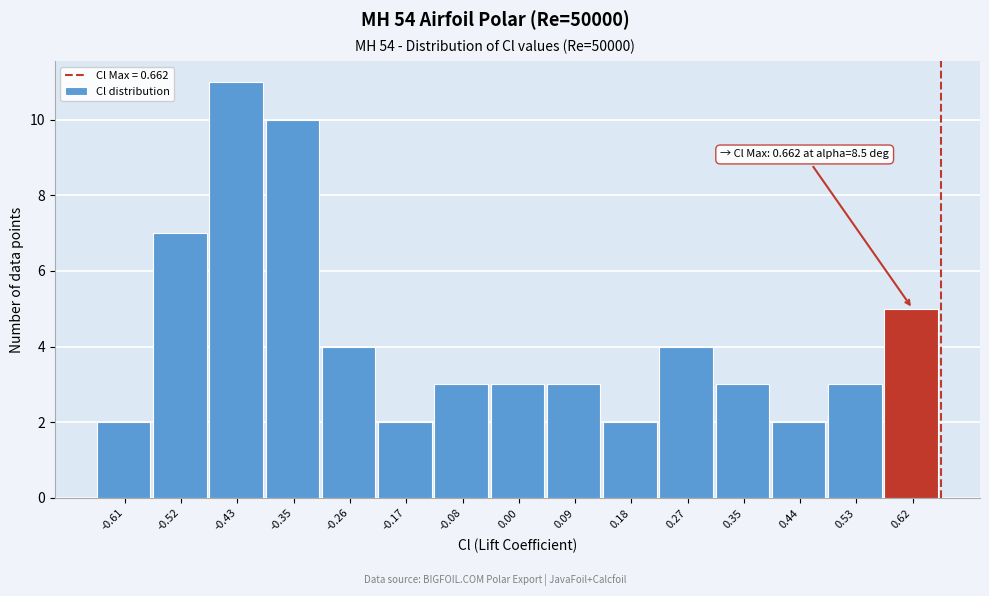

Over which range of the x-axis is the bar tallest?

-0.48 to -0.39